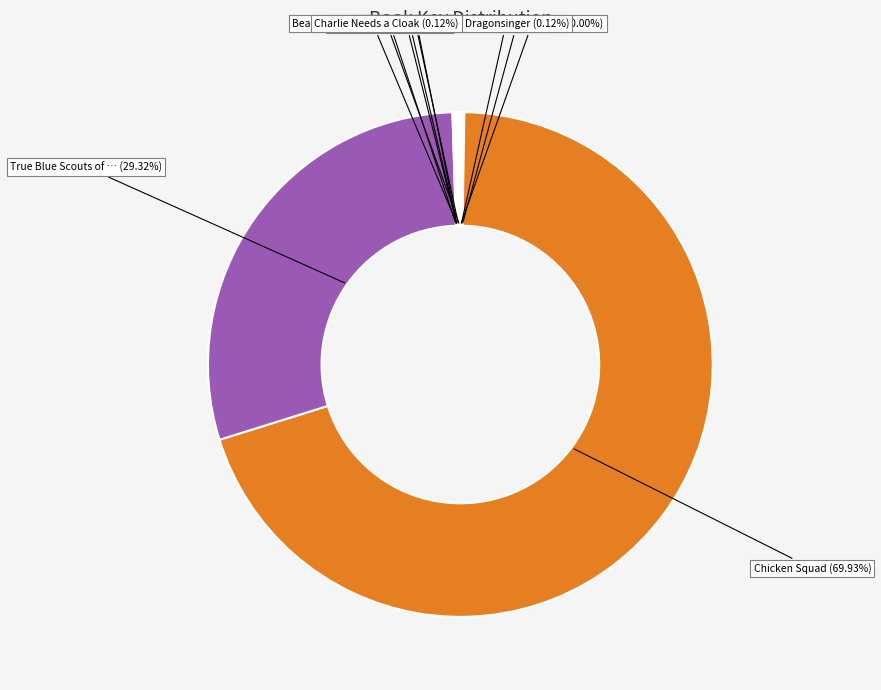

Does any single category account for the majority?

Yes